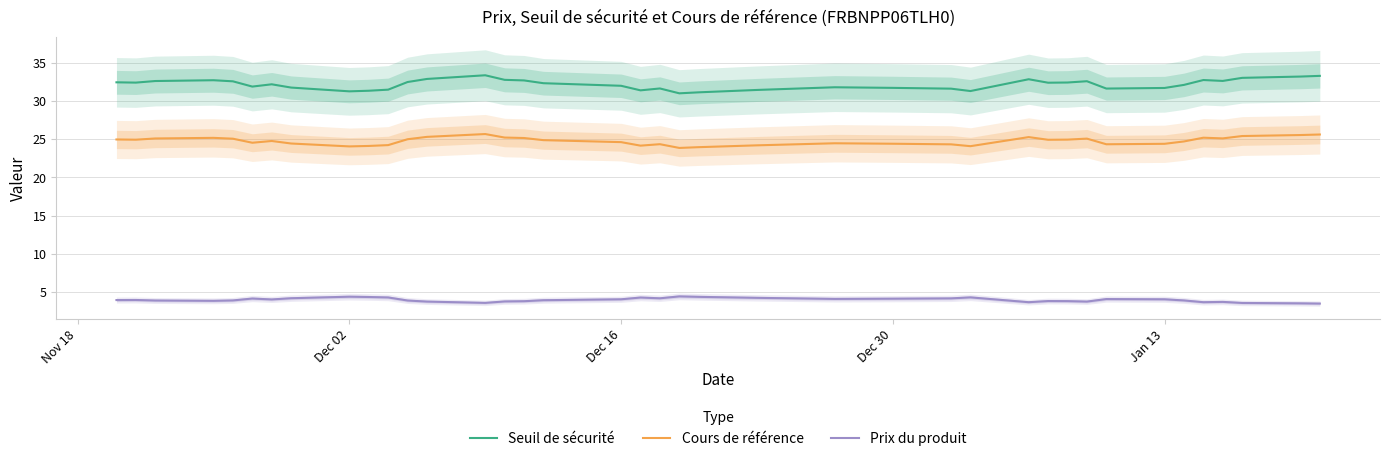

What is the difference between the second highest and minimum values in the Prix du produit series?

0.9